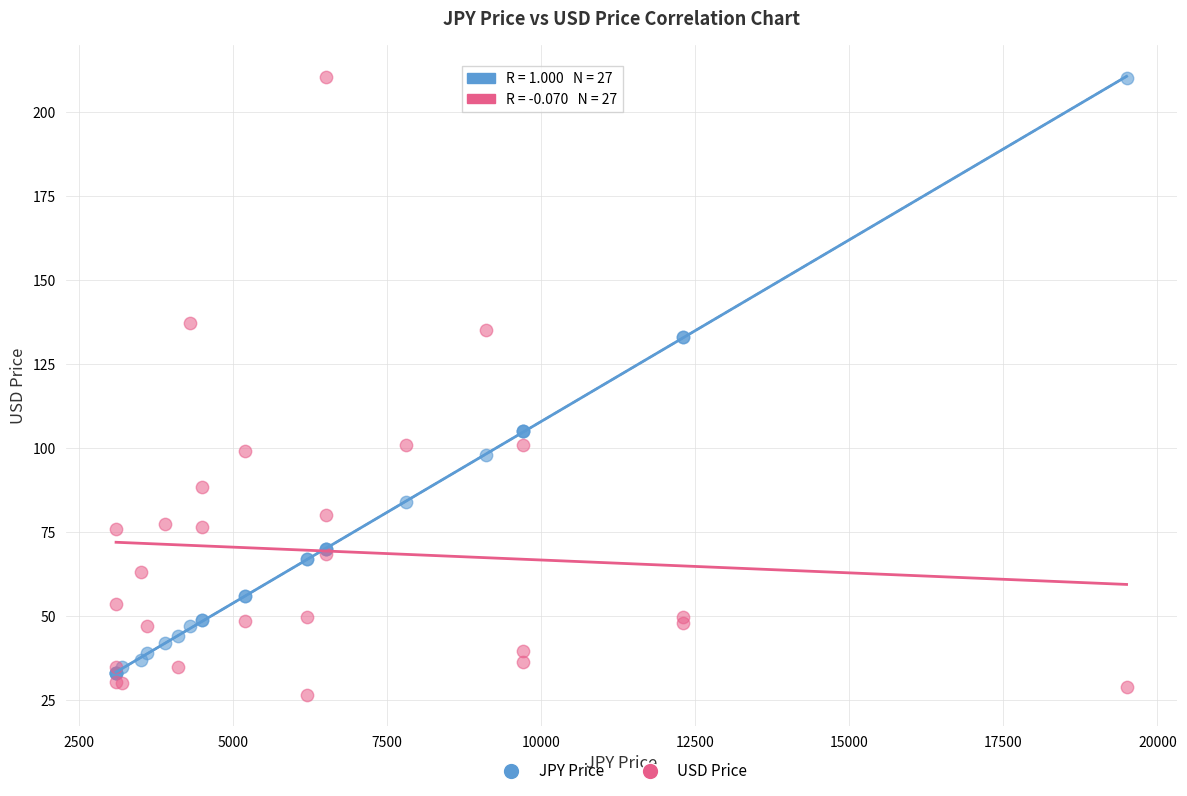

Which series contains the lowest Y value?

USD Price